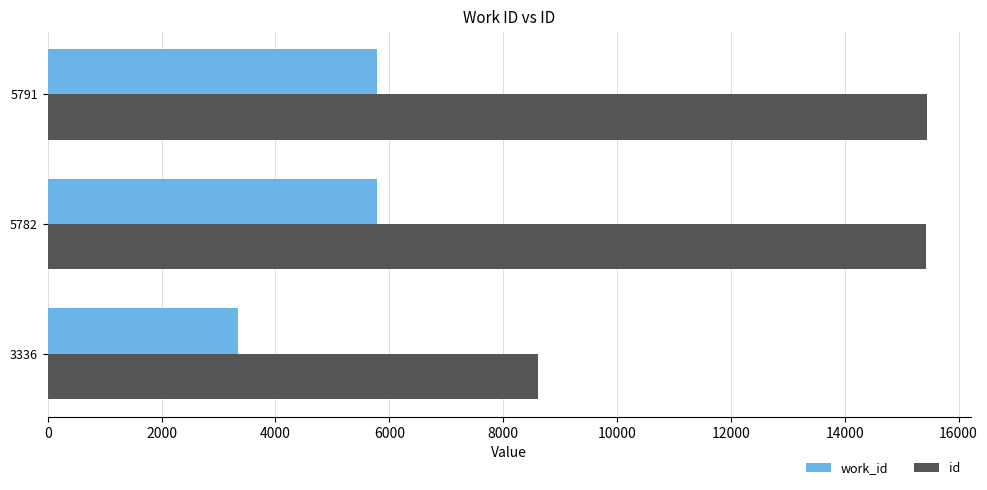

Which series has the widest spread of values?

id